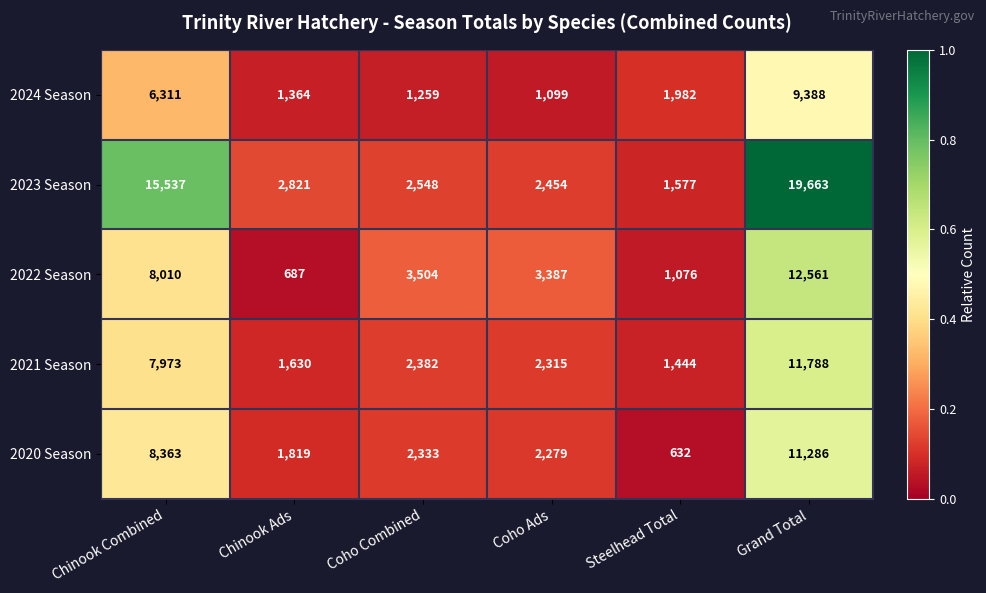

True or false: 2024 Season has a value of 1364 at Chinook Ads.

True